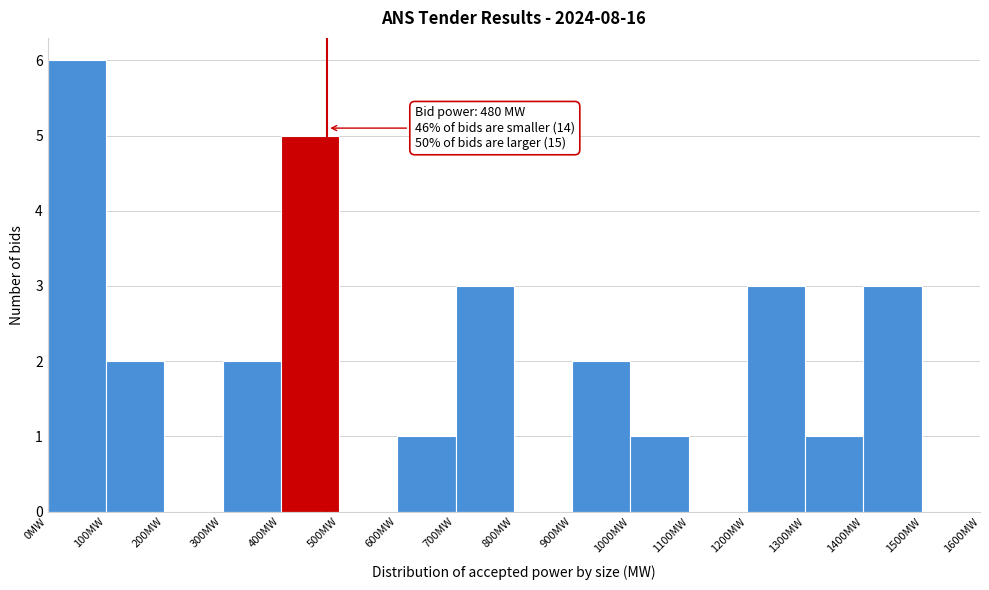

Over which range of the x-axis is the bar tallest?

0 to 100